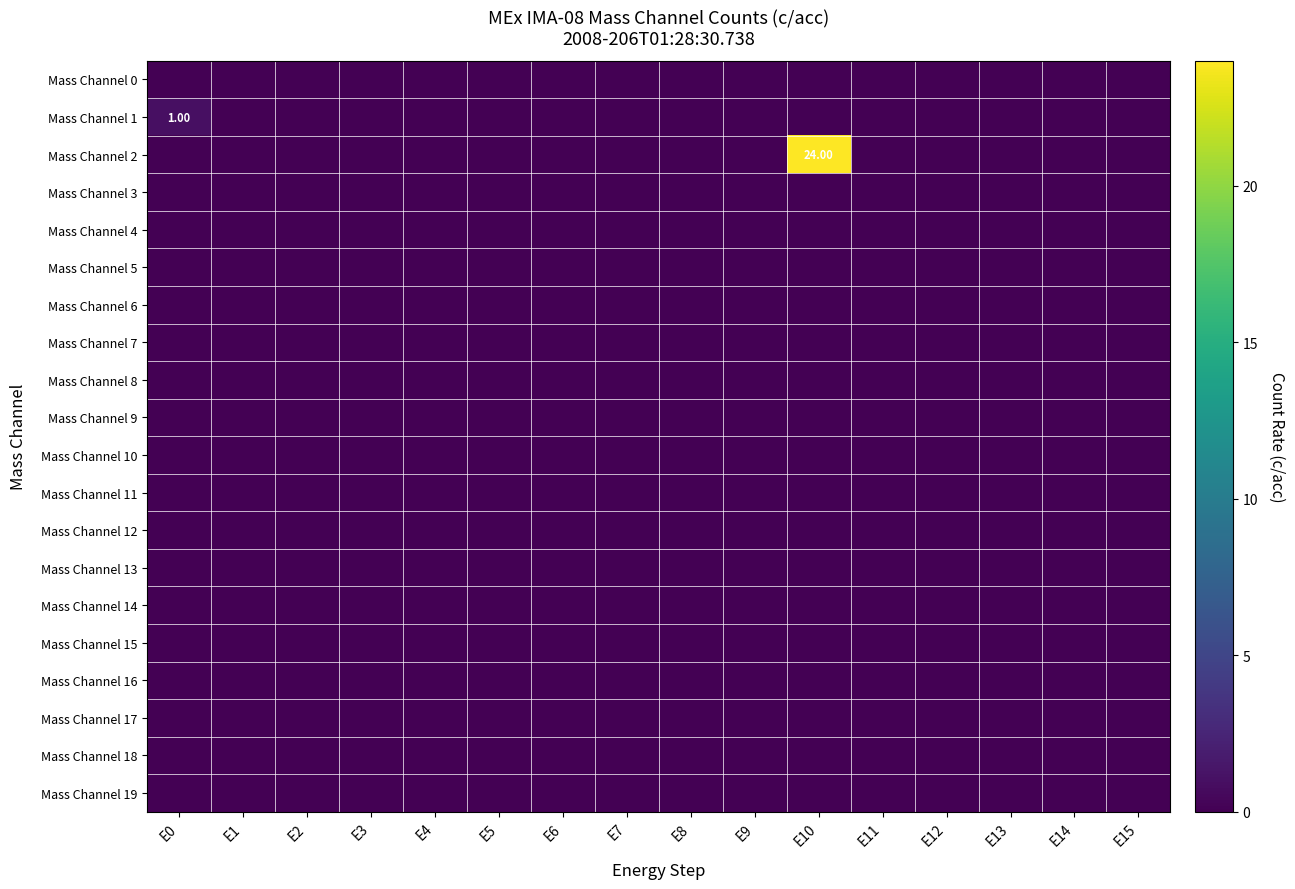

Where is Mass Channel 19 nearest to the value 0?

E0